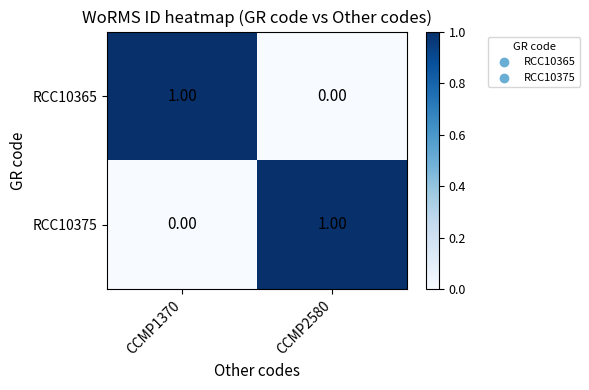

At CCMP1370, list the series in order from largest to smallest.

RCC10365, RCC10375